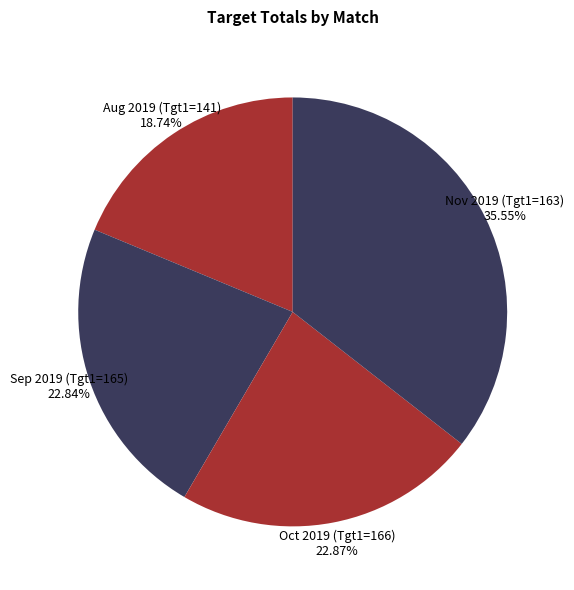

How many slices are in this pie chart?

4